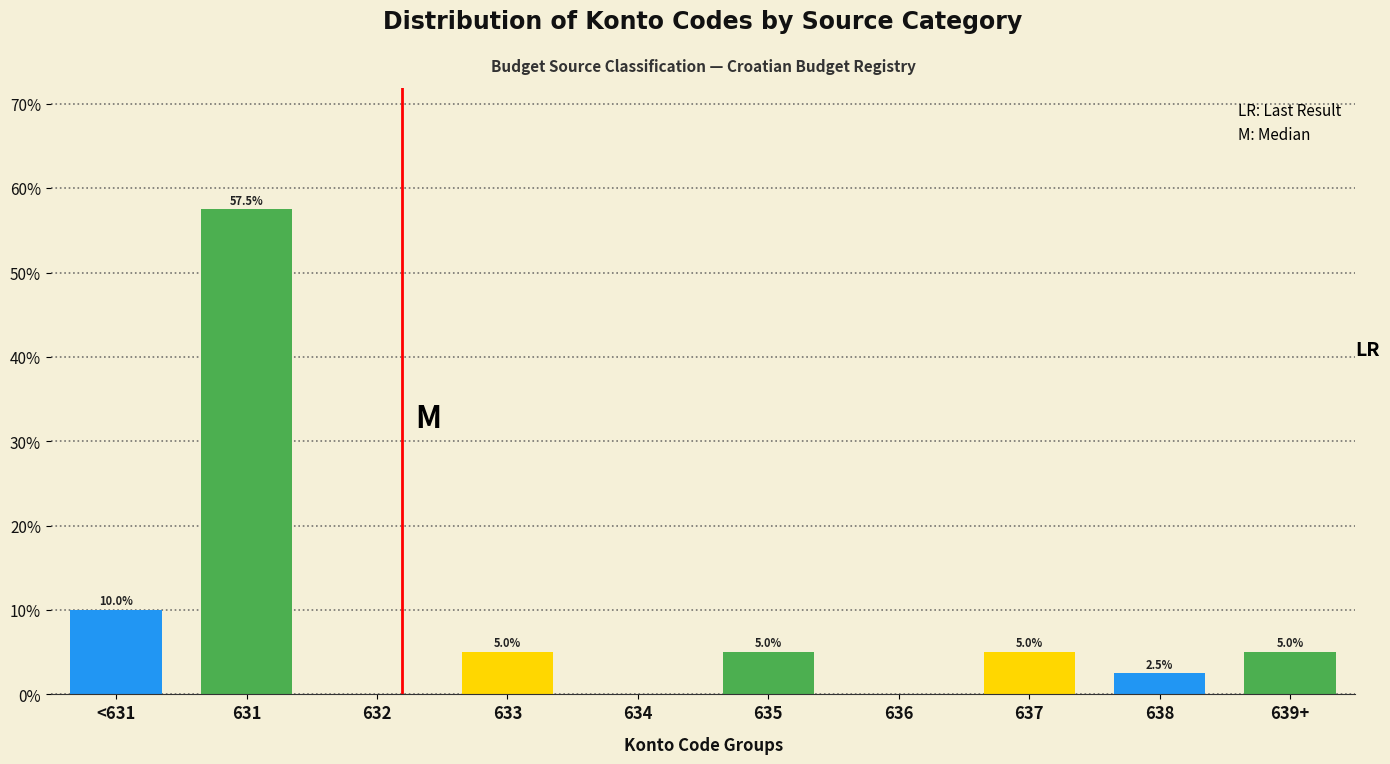

Reading left to right, extract all data points from this chart.

<631=10.0	631=57.5	632=0.0	633=5.0	634=0.0	635=5.0	636=0.0	637=5.0	638=2.5	639+=5.0